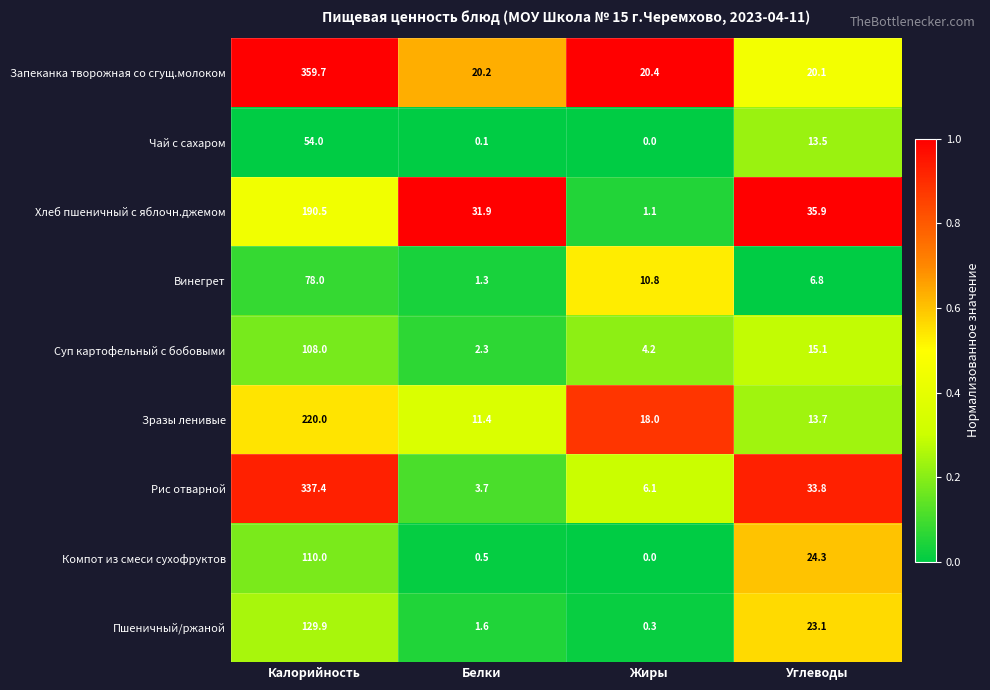

The Рис отварной series shows 541.6 at Калорийность. True or false?

False